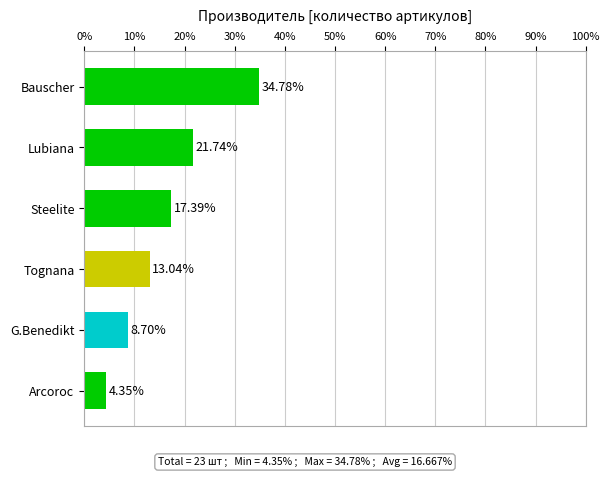

What is the label of the 6th bar from the bottom?

Bauscher